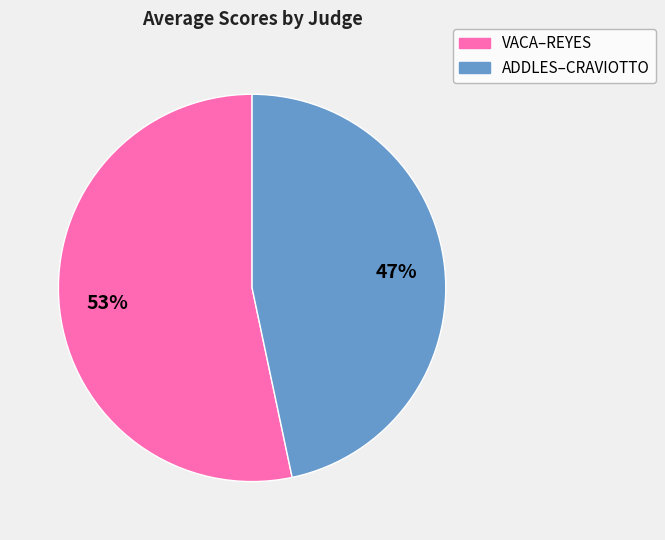

The ADDLES–CRAVIOTTO slice represents 33% of the pie. True or false?

False